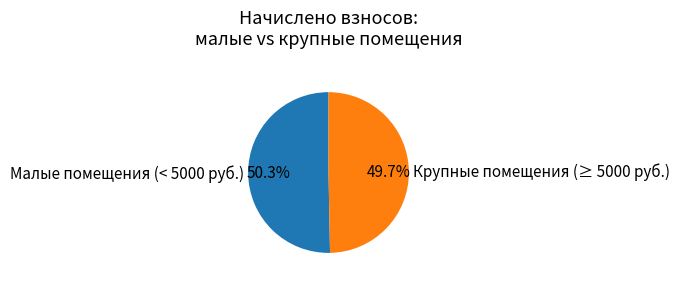

Which category has the smallest portion of the pie?

Крупные помещения (≥ 5000 руб.)